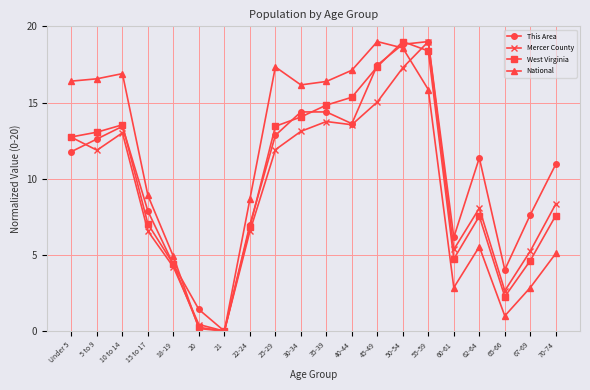

Which category has the highest value in the This Area series?

55-59